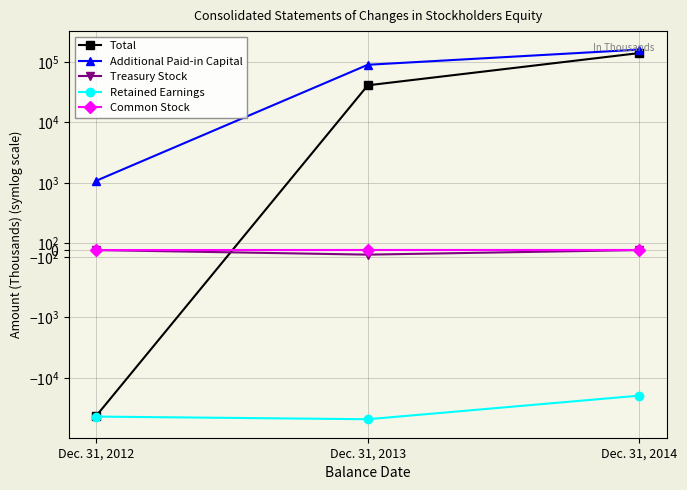

Where does the Retained Earnings series first go above -43798?

Dec. 31, 2014